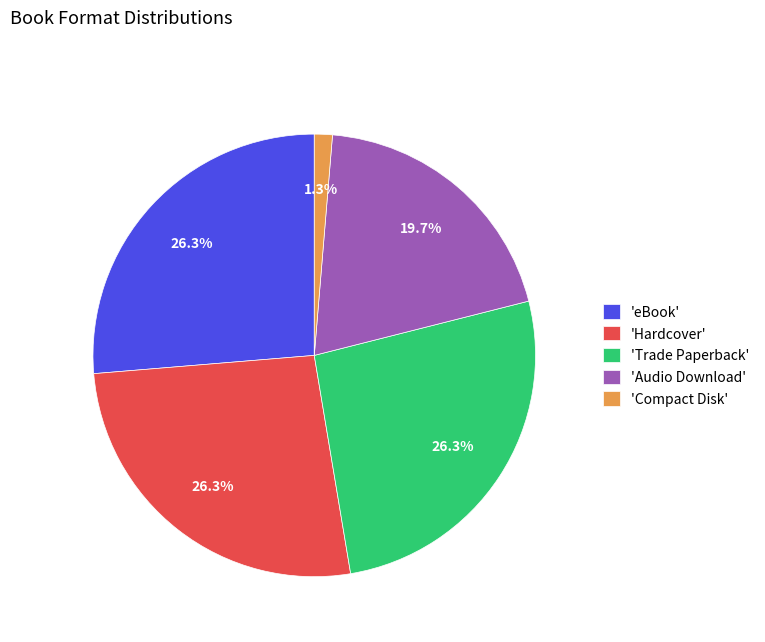

Which category has the smallest portion of the pie?

'Compact Disk'